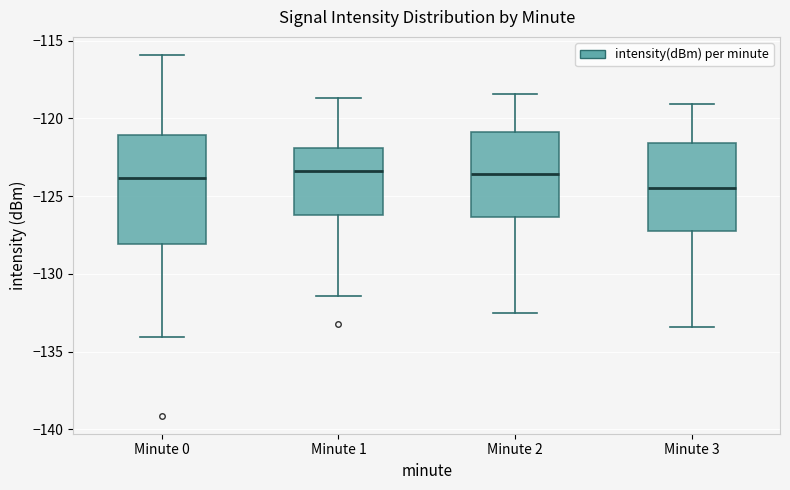

Reading left to right, transcribe this box plot: for each box, give where its median line is, the range the box spans, and where its two whiskers end, as read against the y-axis. The values are not printed on the chart, so give them approximately, as read against the axis.

Minute 0: median -124.0, box -128.0 to -121.0, whiskers -134.0 to -116.0
Minute 1: median -123.5, box -126.0 to -122.0, whiskers -131.5 to -118.5
Minute 2: median -123.5, box -126.5 to -121.0, whiskers -132.5 to -118.5
Minute 3: median -124.5, box -127.0 to -121.5, whiskers -133.5 to -119.0